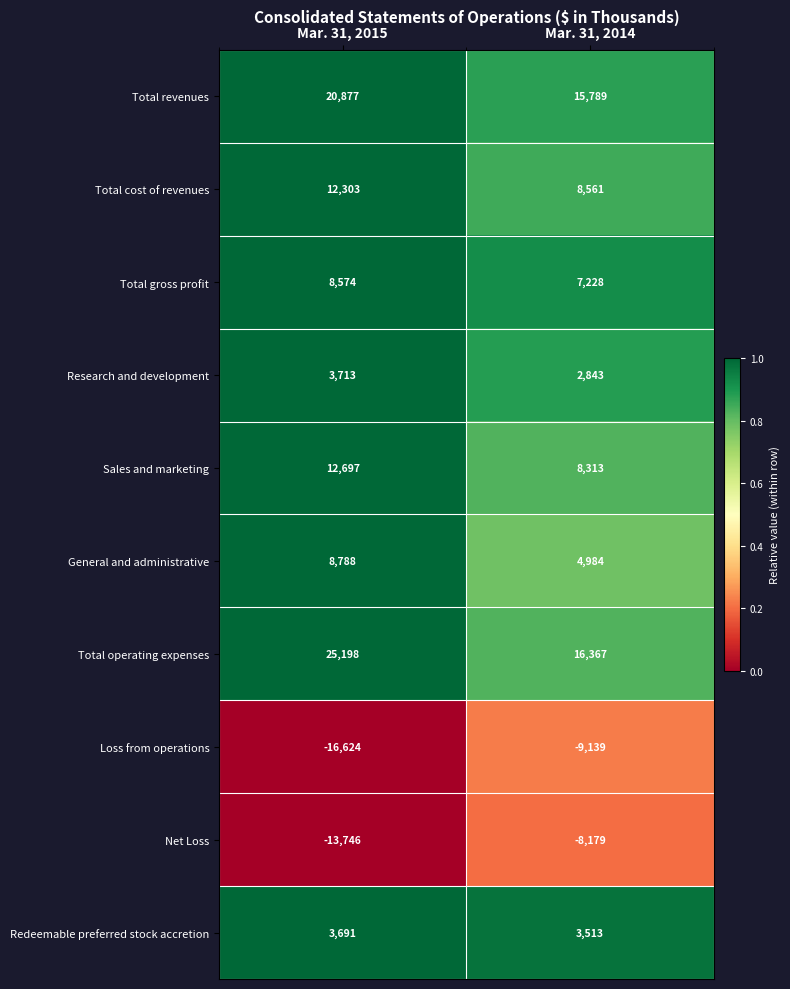

Count the number of data series in this chart.

10